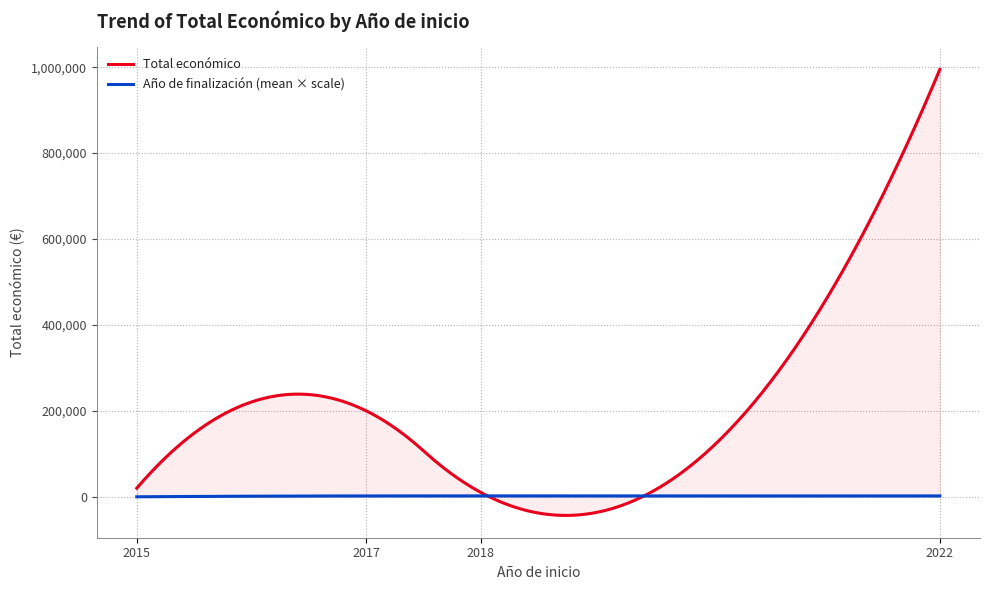

Does the chart have visible grid lines?

Yes